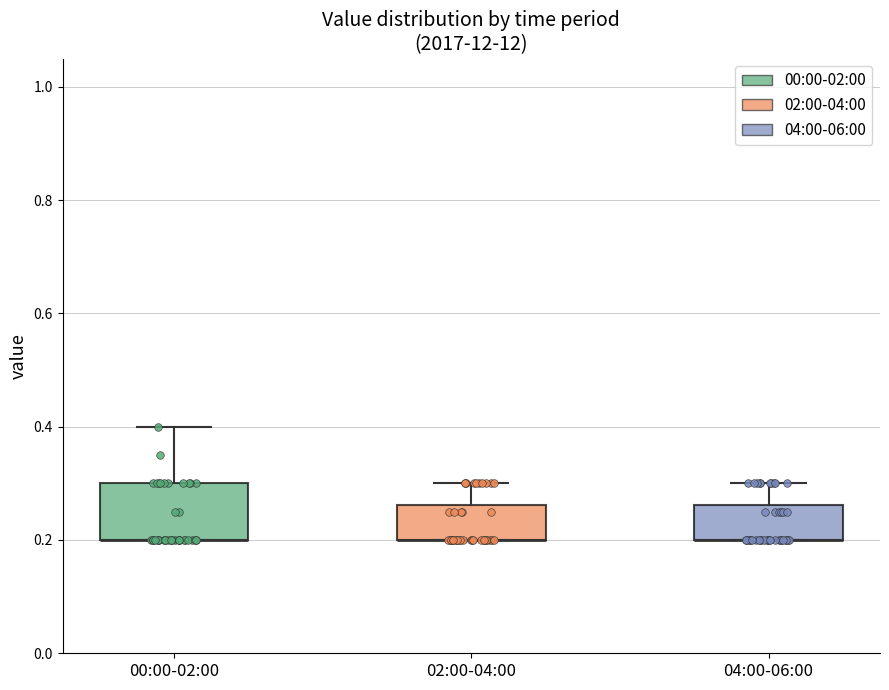

Reading left to right, transcribe this box plot: for each box, give where its median line is, the range the box spans, and where its two whiskers end, as read against the y-axis. The values are not printed on the chart, so give them approximately, as read against the axis.

00:00-02:00: median 0.20 (drawn on the box's lower edge), box 0.20 to 0.30, whiskers 0.20 to 0.40
02:00-04:00: median 0.20 (drawn on the box's lower edge), box 0.20 to 0.26, whiskers 0.20 to 0.30
04:00-06:00: median 0.20 (drawn on the box's lower edge), box 0.20 to 0.26, whiskers 0.20 to 0.30